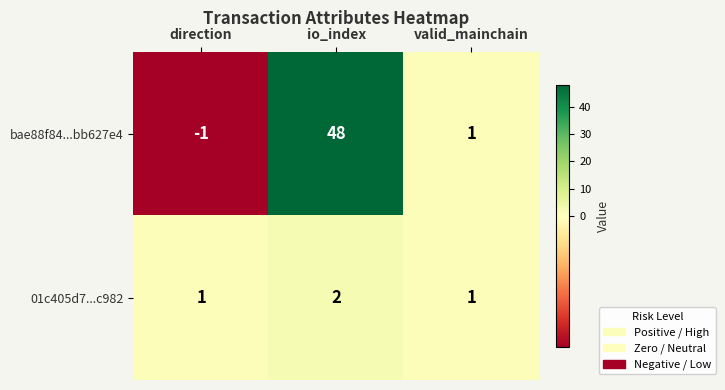

Which category has the lowest value across all series?

direction